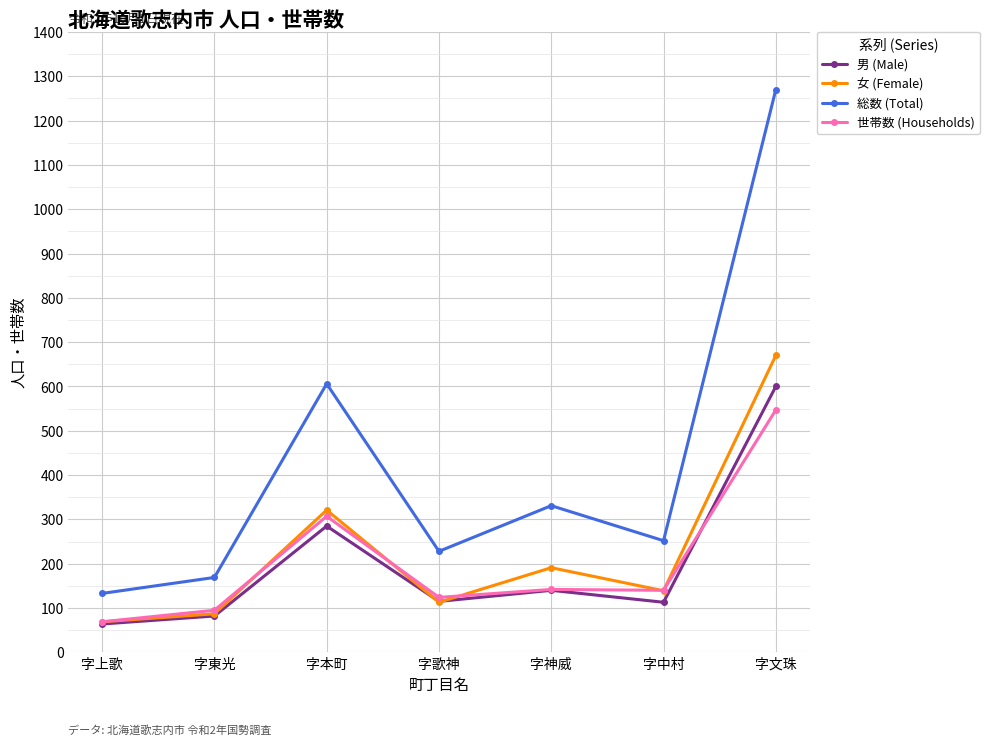

What is the sum of the 男 (Male) values at 字神威 and 字上歌?

204